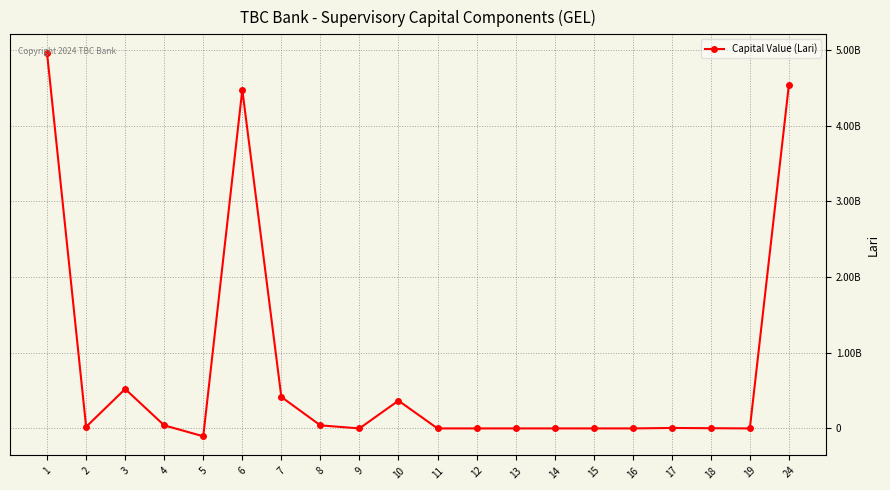

Does the chart have visible grid lines?

Yes